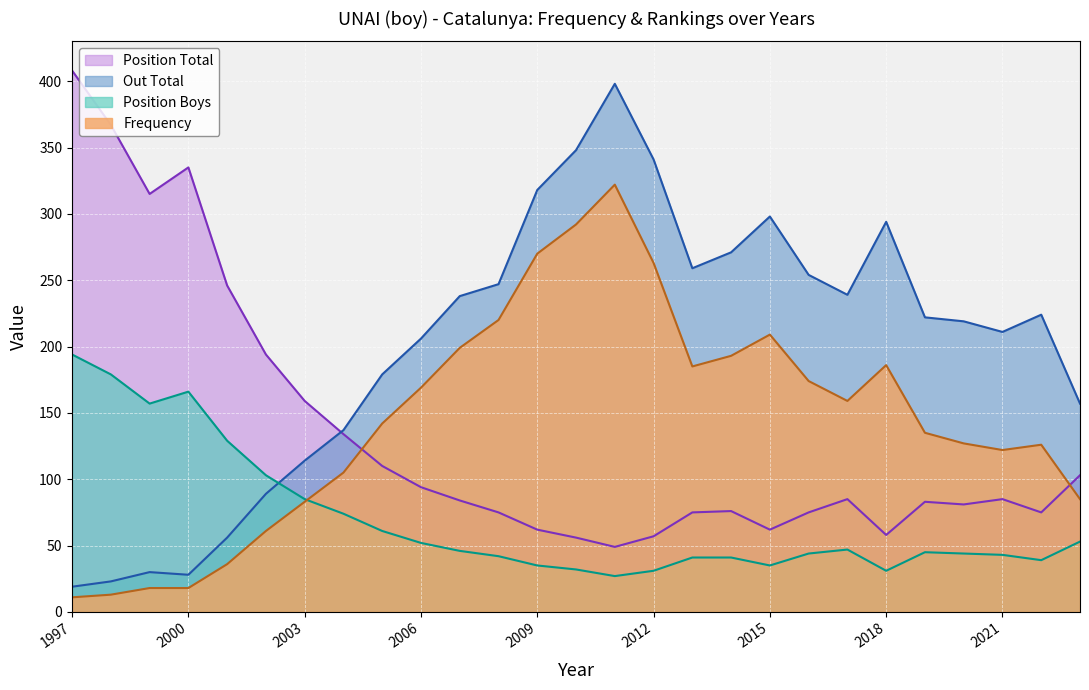

Which series changed the most between 1997 and 2020?

Position Total